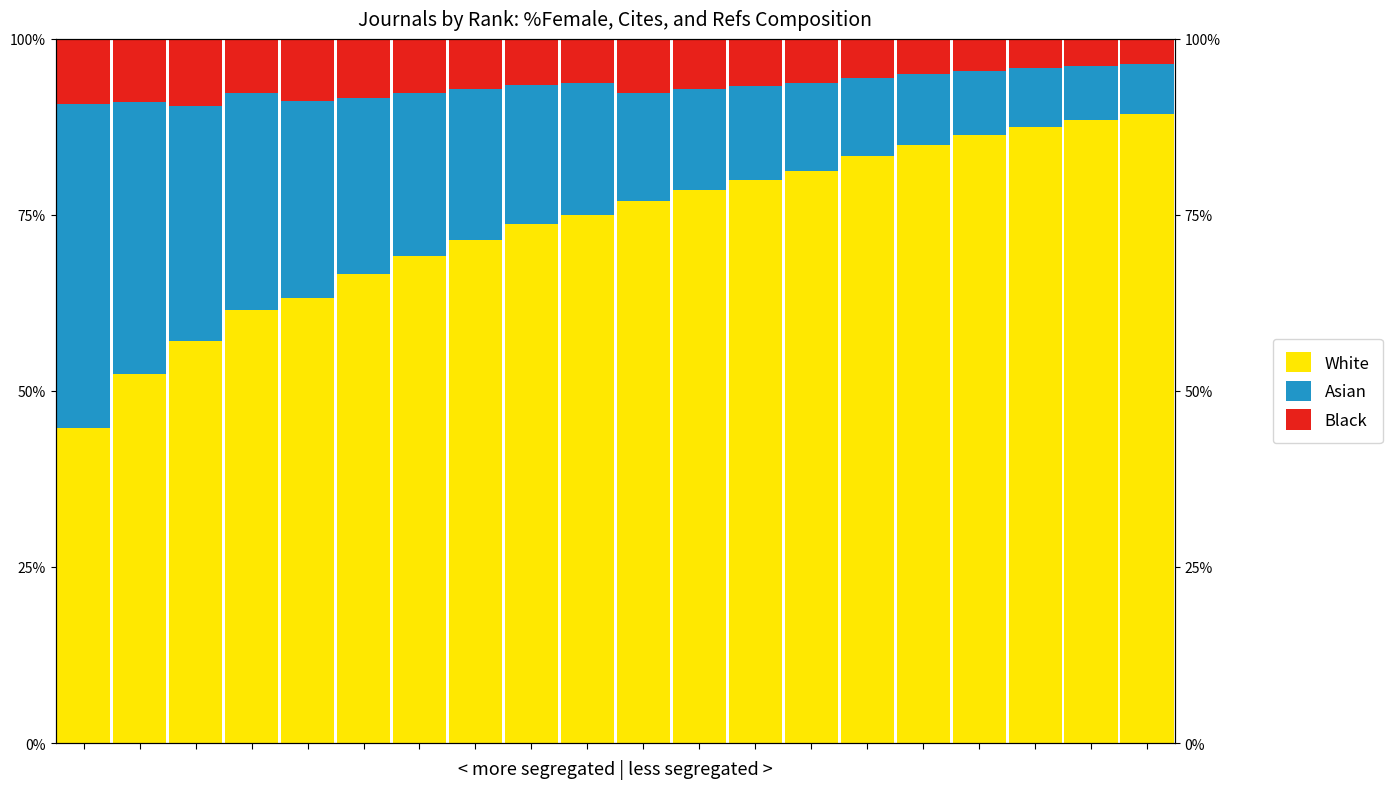

Reading right to left, what are all the values shown in this chart?

White: 89.3	88.5	87.5	86.4	85.0	83.3	81.2	80.0	78.6	76.9	75.0	73.7	71.4	69.2	66.7	63.2	61.5	57.1	52.5	44.7
Asian: 7.1	7.7	8.3	9.1	10.0	11.1	12.5	13.3	14.3	15.4	18.8	19.7	21.4	23.1	25.0	28.1	30.8	33.3	38.6	46.0
Black: 3.6	3.8	4.2	4.5	5.0	5.6	6.2	6.7	7.1	7.7	6.2	6.6	7.1	7.7	8.3	8.8	7.7	9.5	8.9	9.2